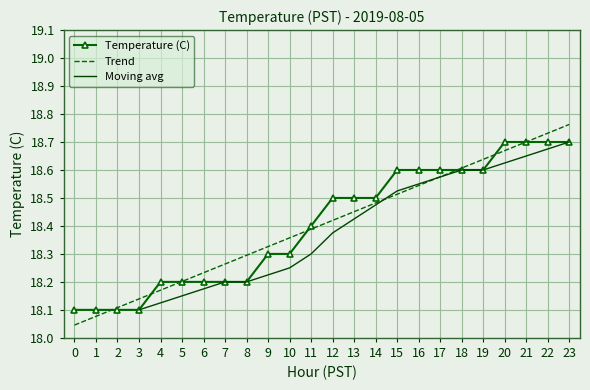

Read the value at 14.

18.5